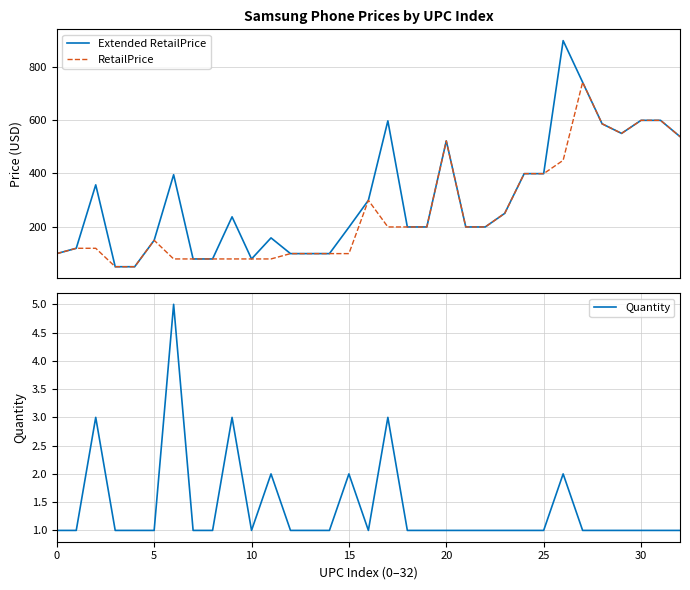

What is the maximum value for RetailPrice?

742.0